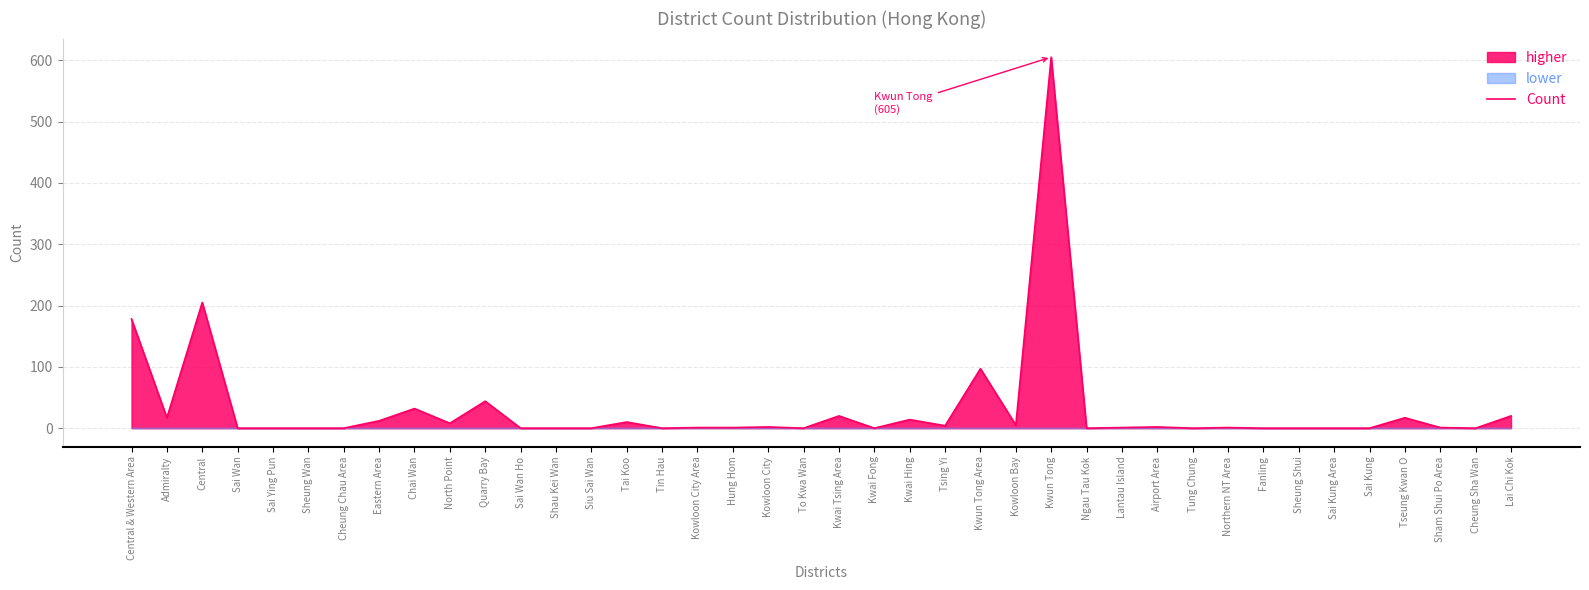

What is the average value?

32